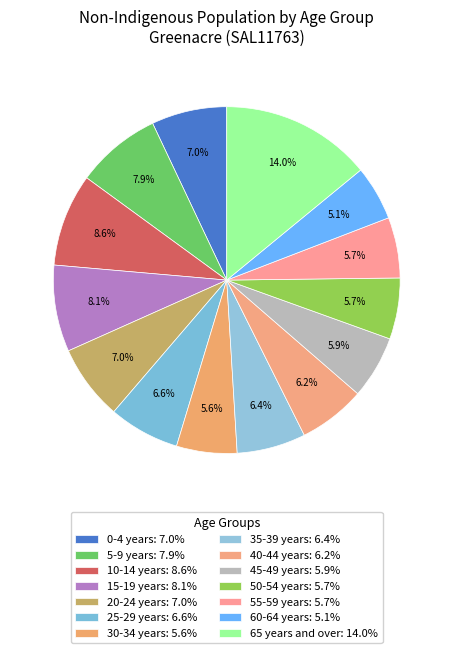

Which slice is the smallest?

60-64 years